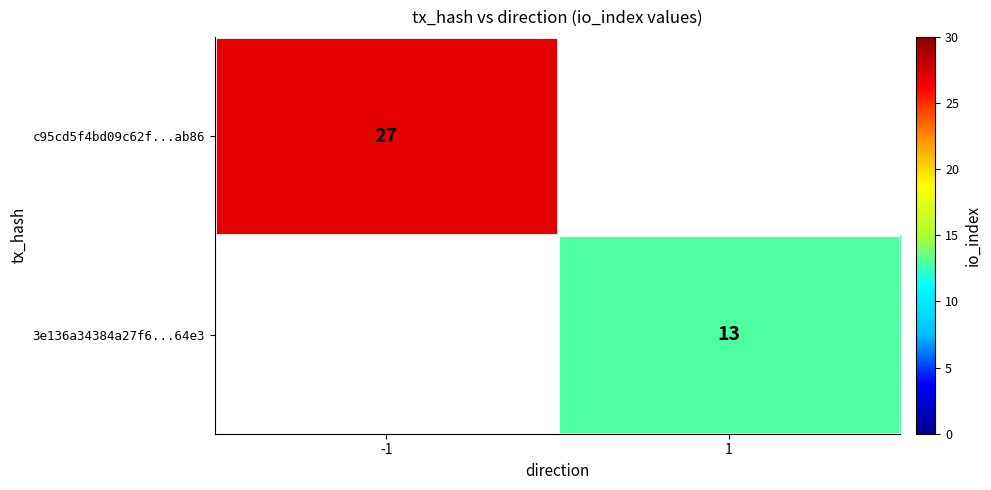

The 3e136a34384a27f6...64e3 series shows 7.6 at 1. True or false?

False